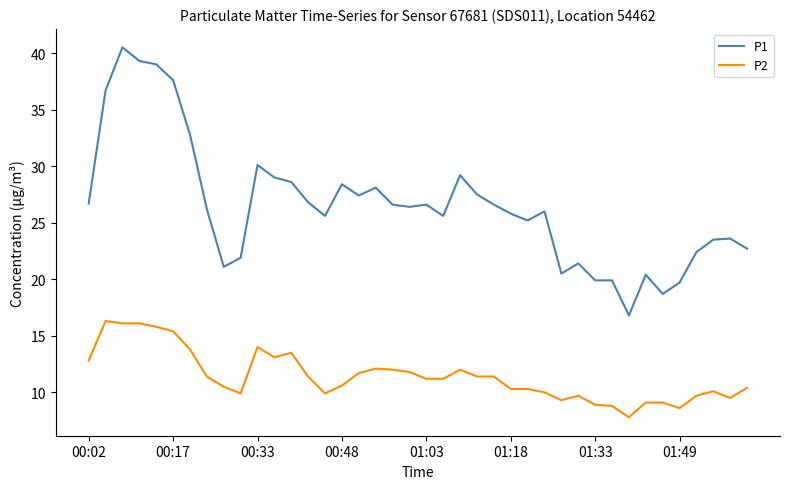

What is the difference between the maximum and minimum values in the P1 series?

23.7